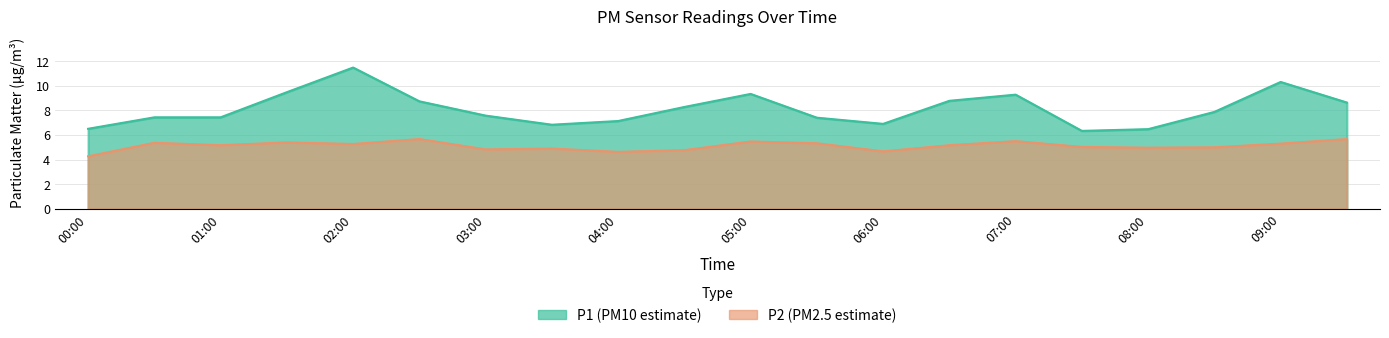

How many series are shown in this chart?

2